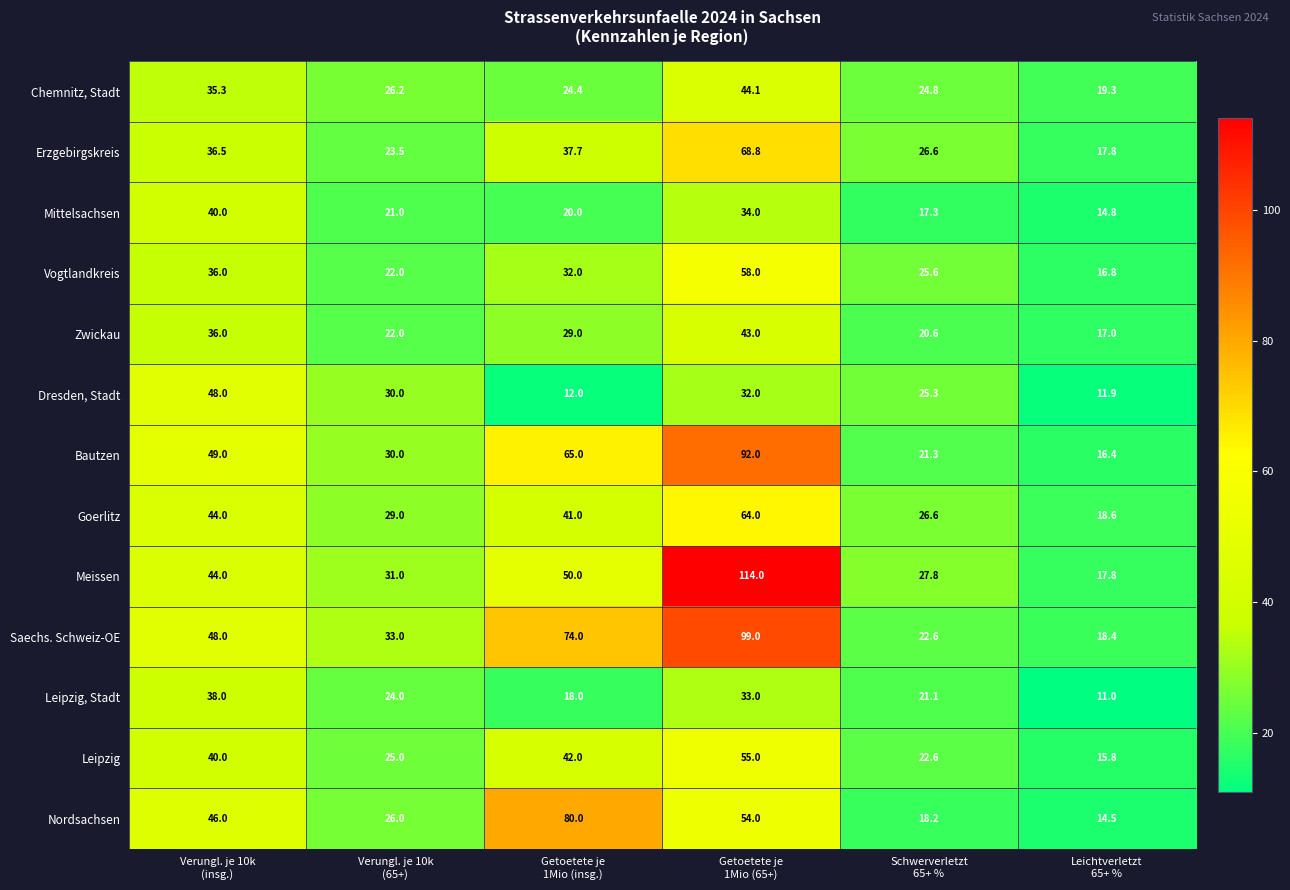

Rank the series at Getoetete je
1Mio (insg.) from lowest to highest value.

Dresden, Stadt, Leipzig, Stadt, Mittelsachsen, Chemnitz, Stadt, Zwickau, Vogtlandkreis, Erzgebirgskreis, Goerlitz, Leipzig, Meissen, Bautzen, Saechs. Schweiz-OE, Nordsachsen